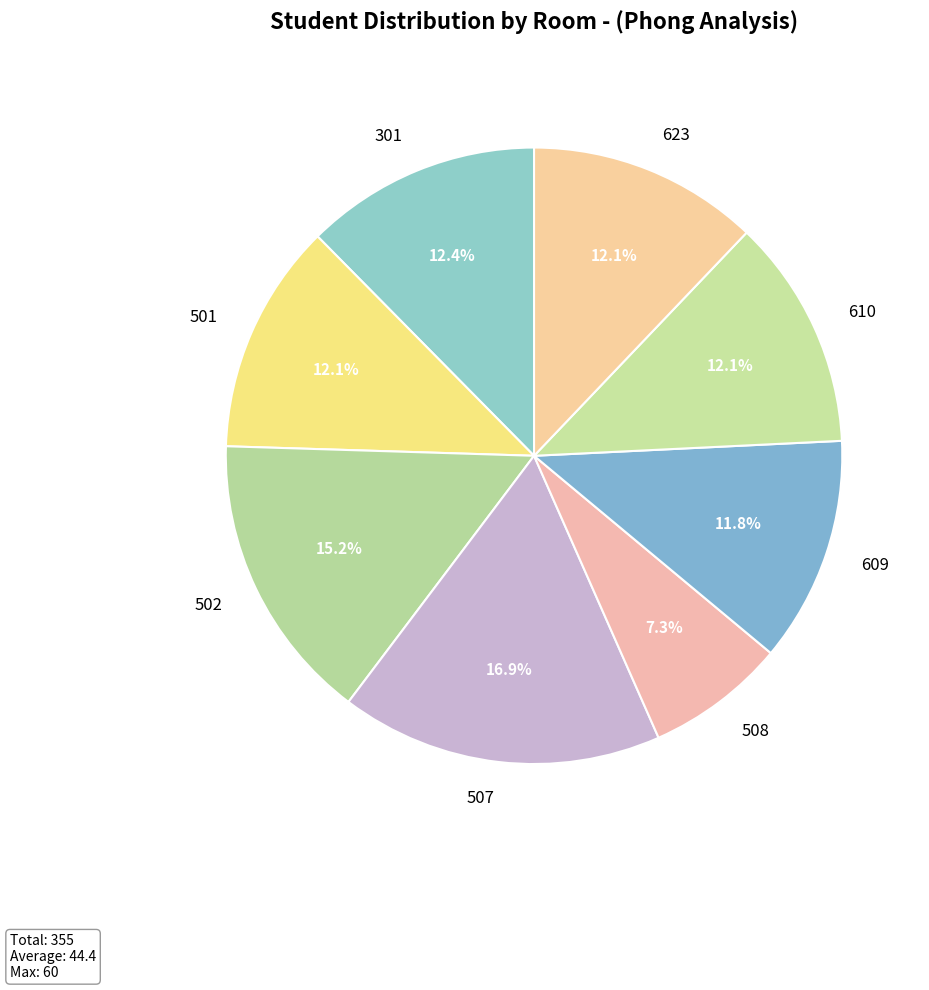

What percentage is the 609 slice, to the nearest percent?

12%